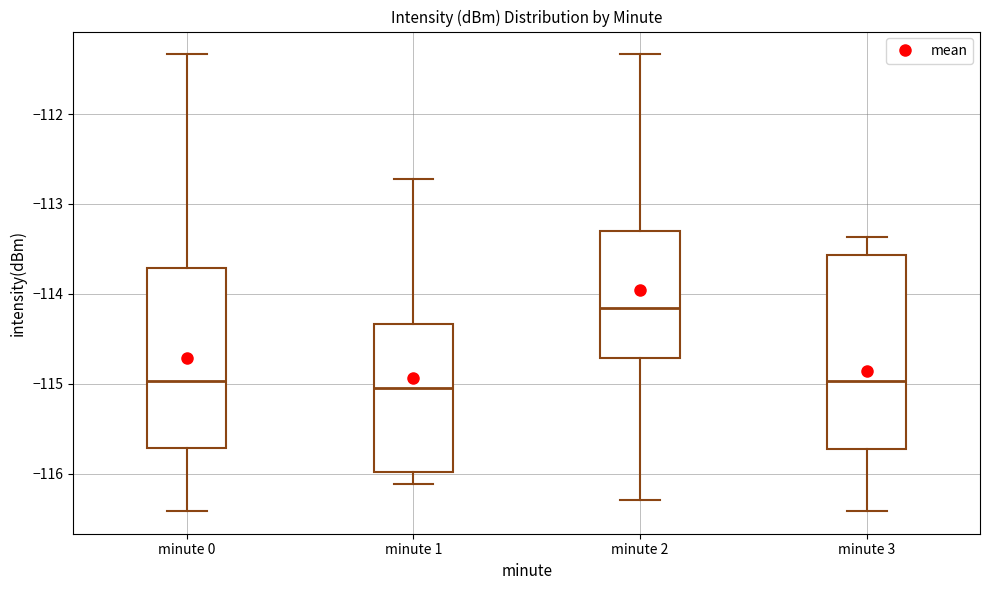

Where is the lower edge of the box for minute 2 on the y-axis? The values are not printed on the chart, so give them approximately, as read against the axis.

-114.7